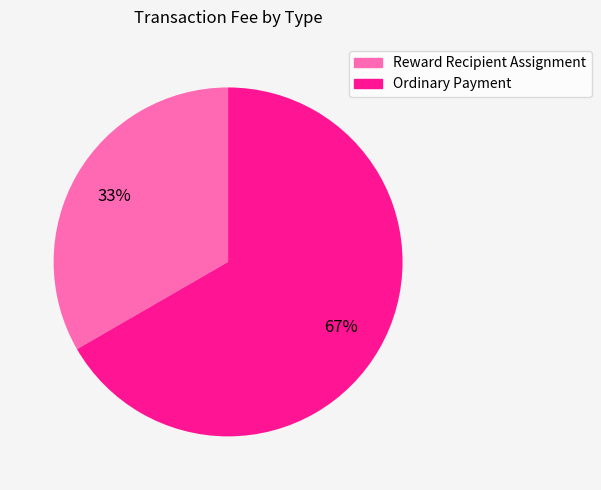

Rank the categories by value from lowest to highest.

Reward Recipient Assignment, Ordinary Payment